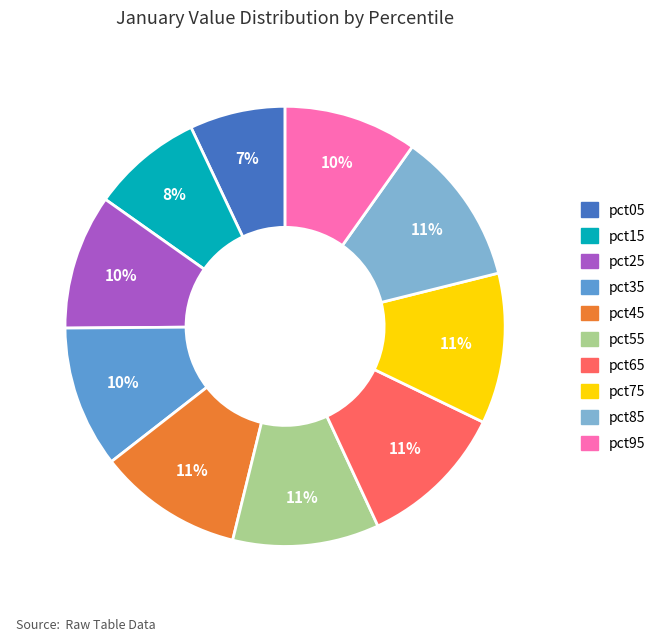

Is the sum of pct75 and pct25 greater than half?

No